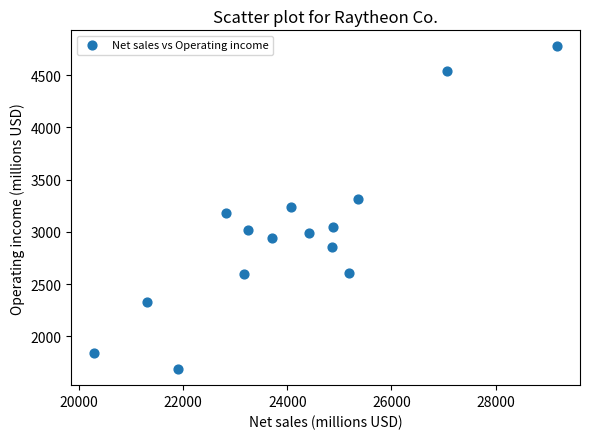

What is the range of X values (max minus min)?

8885